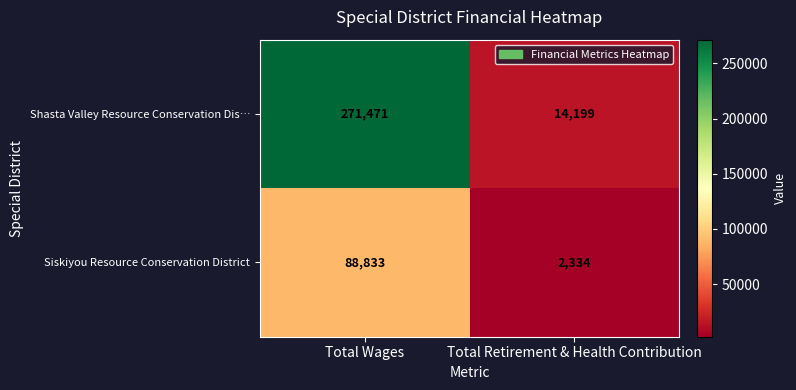

At Total Retirement & Health Contribution, list the series in order from largest to smallest.

Shasta Valley Resource Conservation Dis…, Siskiyou Resource Conservation District